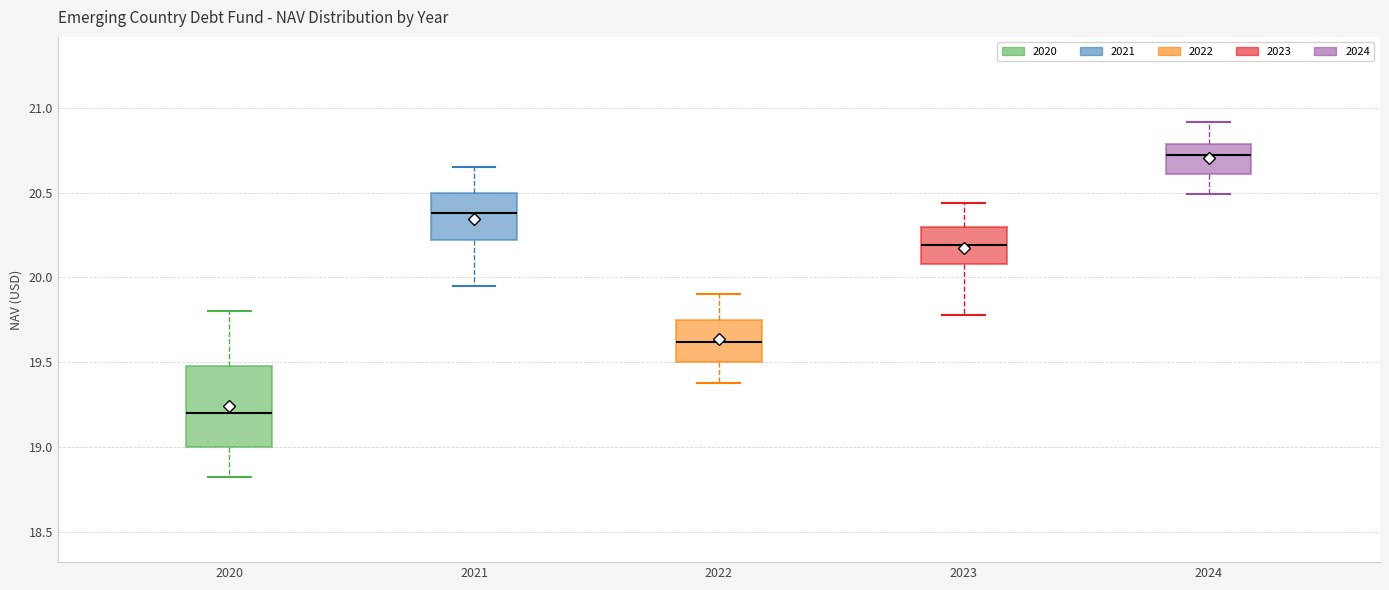

Which box is the tallest, from its lower edge to its upper edge?

2020